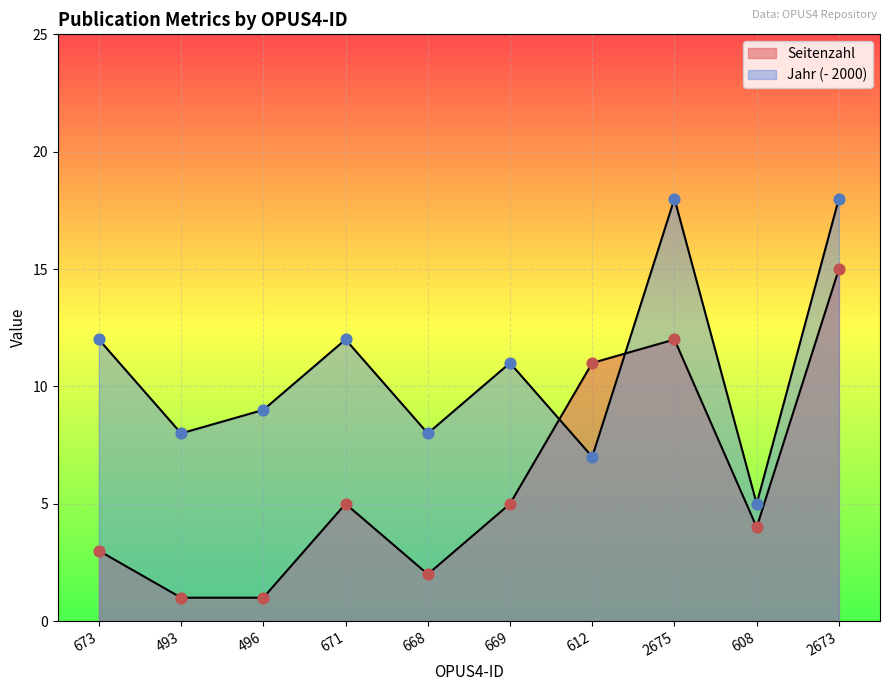

What is the total value across all series at 673?

15